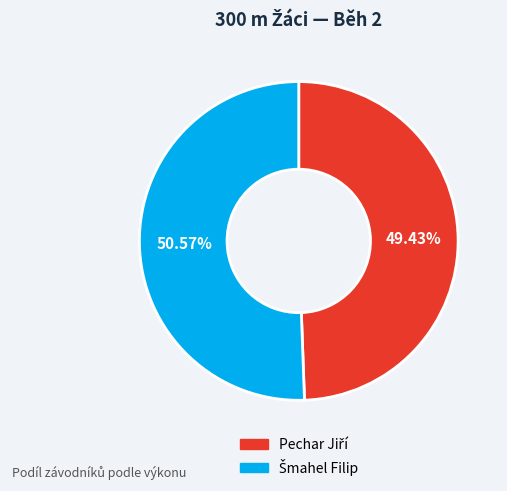

How many segments does this pie chart have?

2